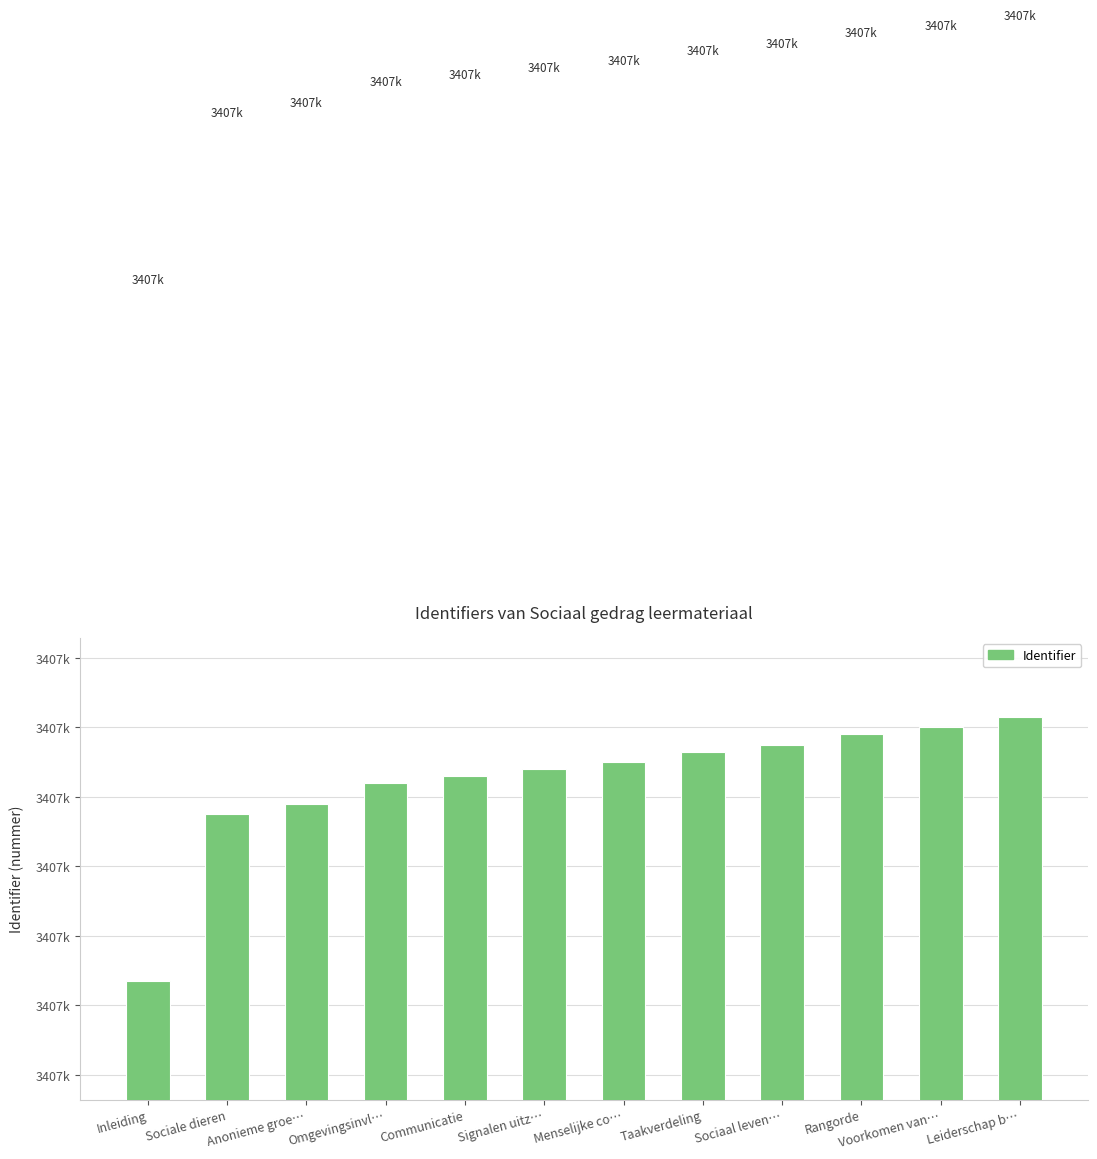

What is the difference between the second highest and second lowest values?

25